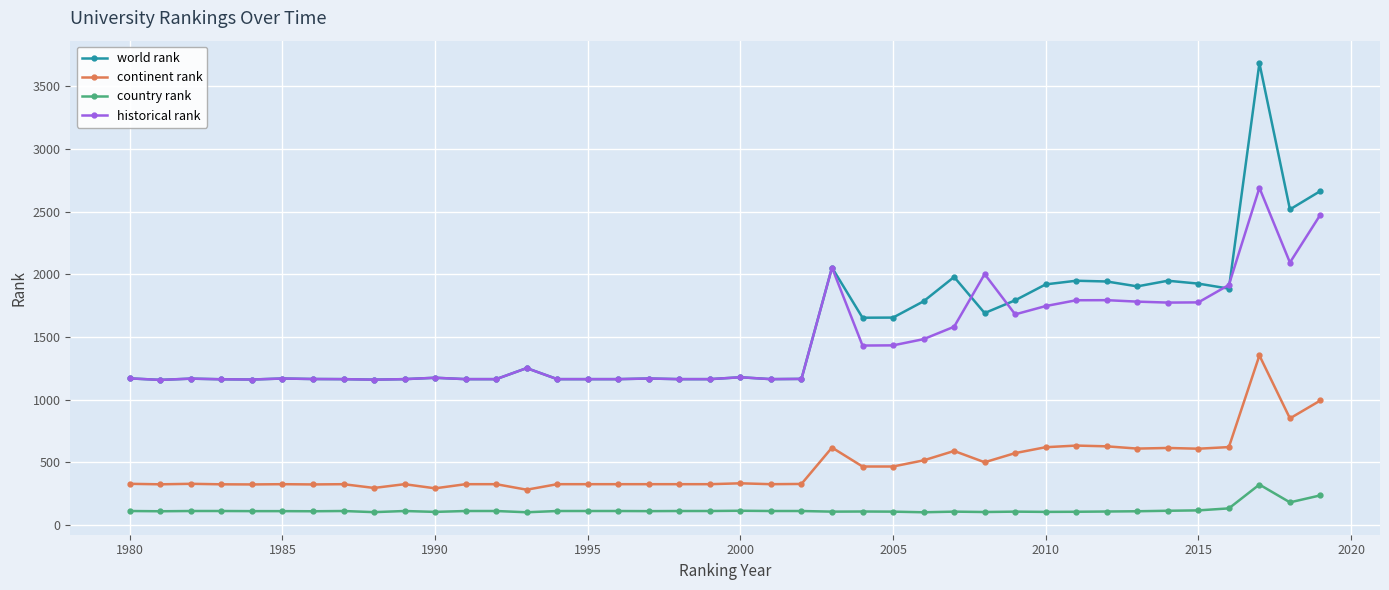

What is the average value of the country rank series?

120.5